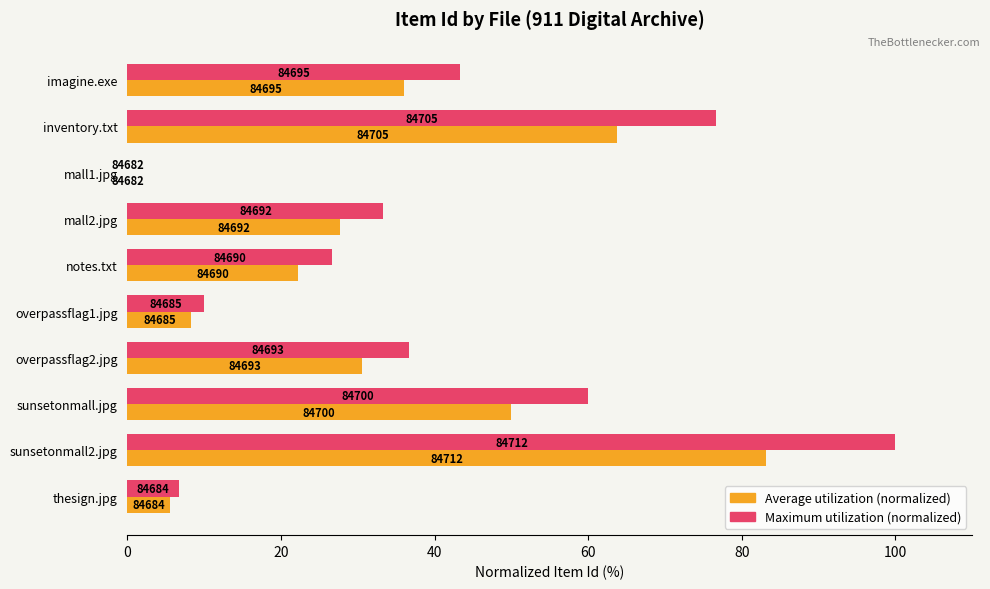

What is the difference between the maximum and minimum values in the Average utilization (normalized) series?

83.2